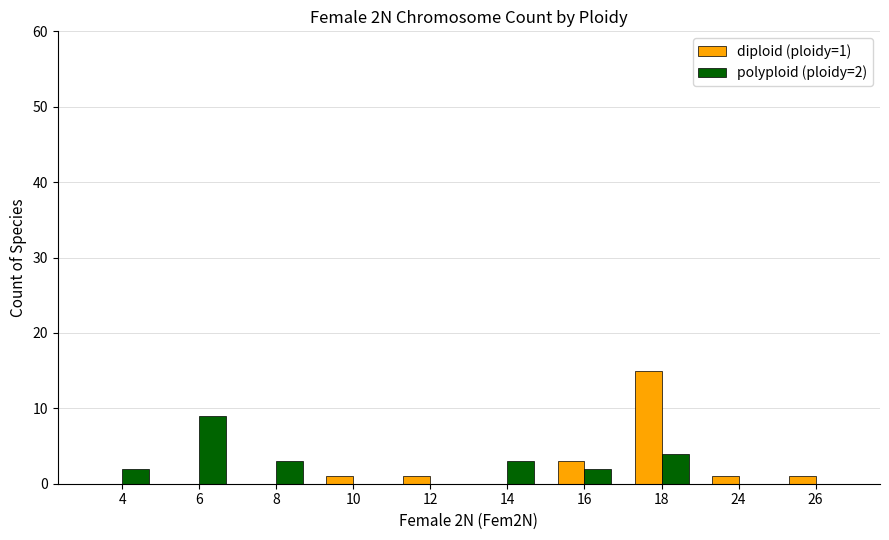

At which category is the sum across all series the highest?

18